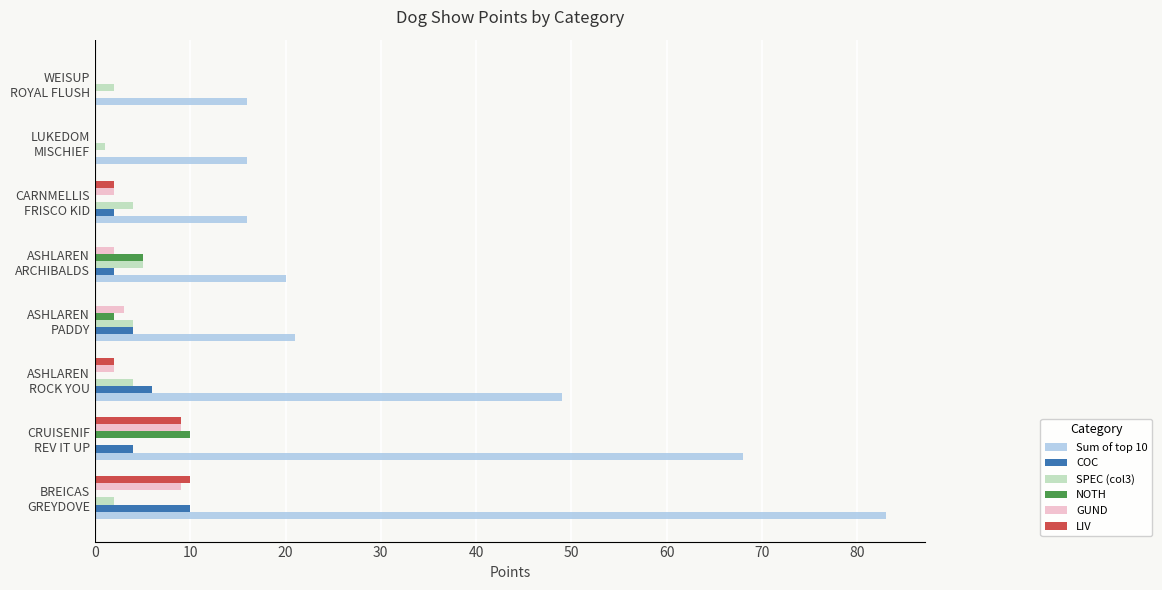

What is the sum of all GUND values?

27